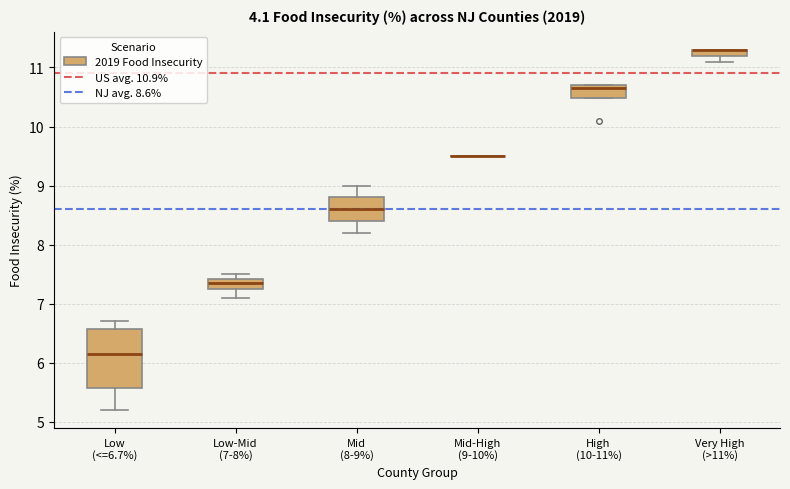

Which box is the tallest, from its lower edge to its upper edge?

Low (<=6.7%)